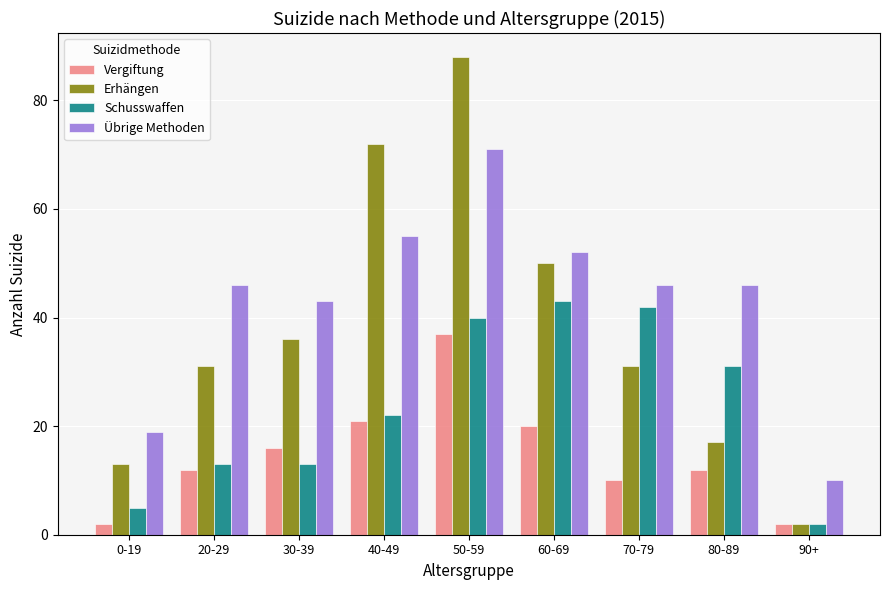

Reading left to right, extract all data points from this chart.

Vergiftung: 0-19=2	20-29=12	30-39=16	40-49=21	50-59=37	60-69=20	70-79=10	80-89=12	90+=2
Erhängen: 0-19=13	20-29=31	30-39=36	40-49=72	50-59=88	60-69=50	70-79=31	80-89=17	90+=2
Schusswaffen: 0-19=5	20-29=13	30-39=13	40-49=22	50-59=40	60-69=43	70-79=42	80-89=31	90+=2
Übrige Methoden: 0-19=19	20-29=46	30-39=43	40-49=55	50-59=71	60-69=52	70-79=46	80-89=46	90+=10